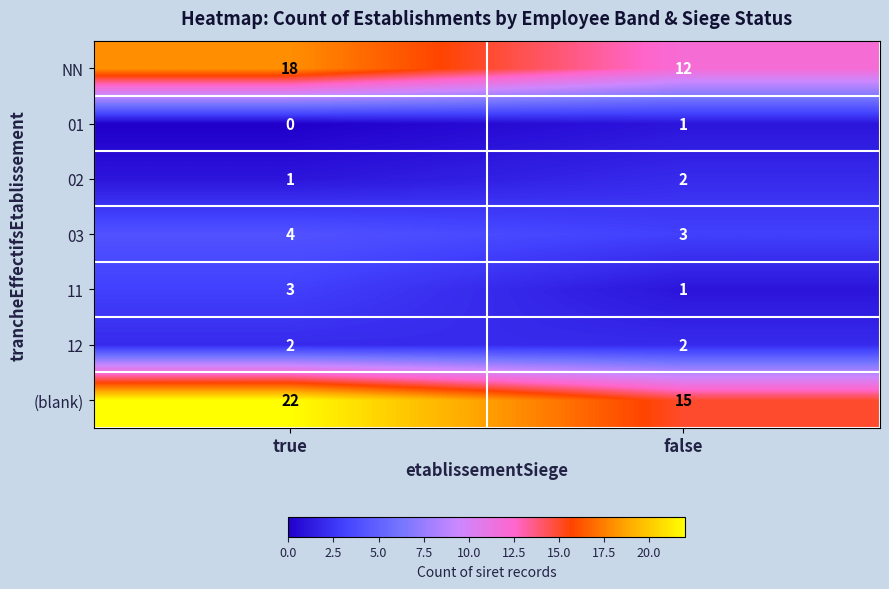

At true, list the series in order from smallest to largest.

01, 02, 12, 11, 03, NN, (blank)